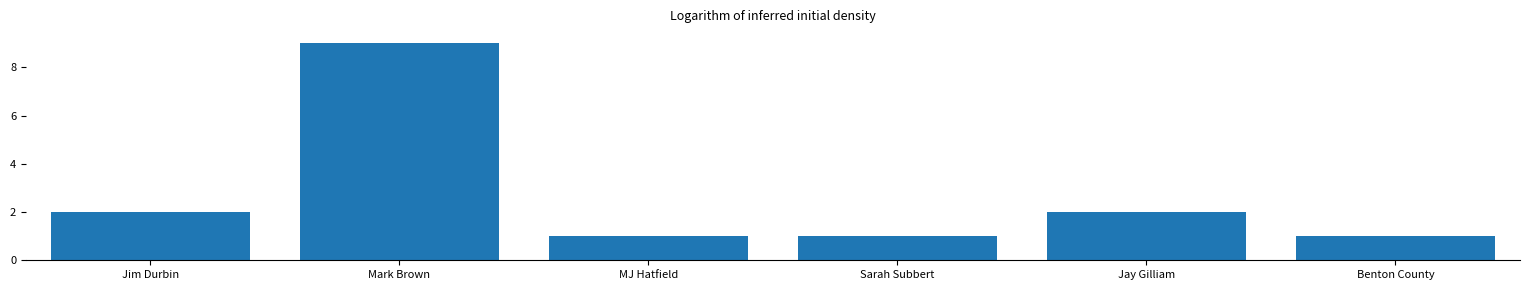

What is the label of the 2nd bar from the left?

Mark Brown